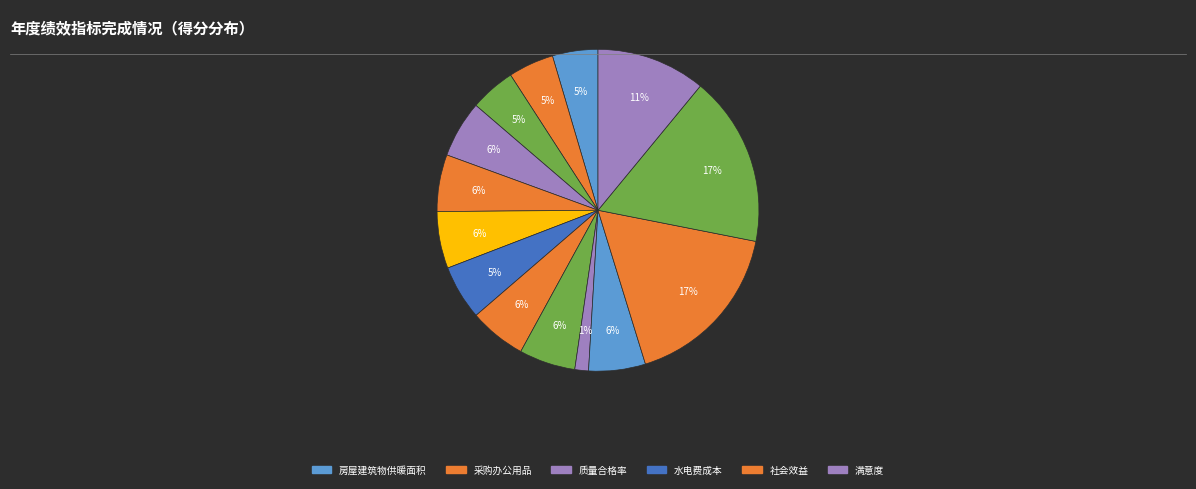

How many segments does this pie chart have?

14